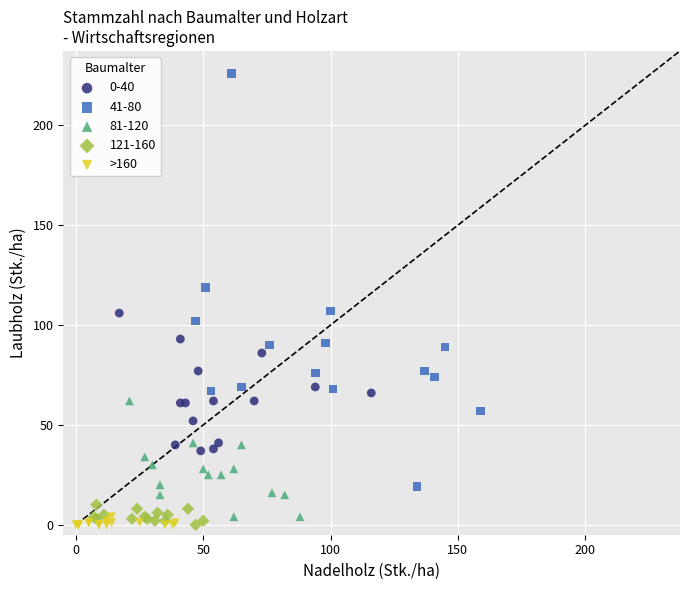

Which series has the widest spread of Y values?

41-80